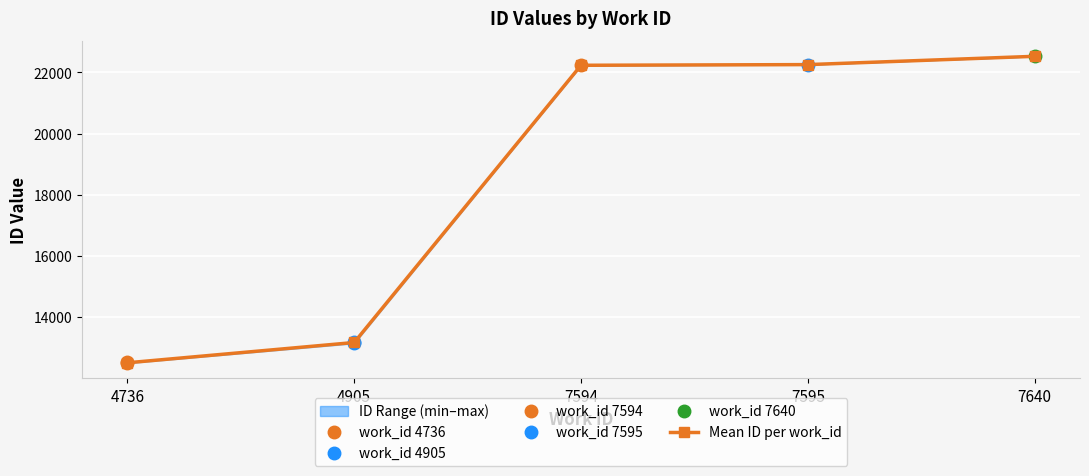

Rank the categories by value from lowest to highest.

4736, 4905, 7594, 7595, 7640